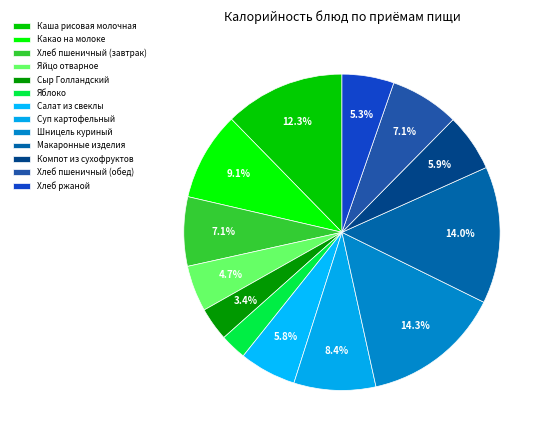

Which slice is the largest?

Шницель куриный